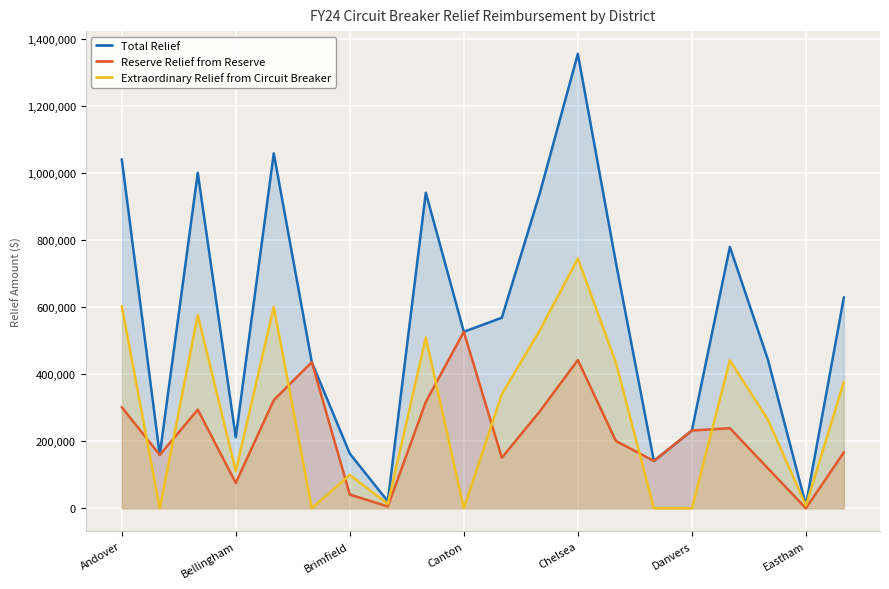

True or false: Extraordinary Relief from Circuit Breaker and Total Relief cross at least once.

False